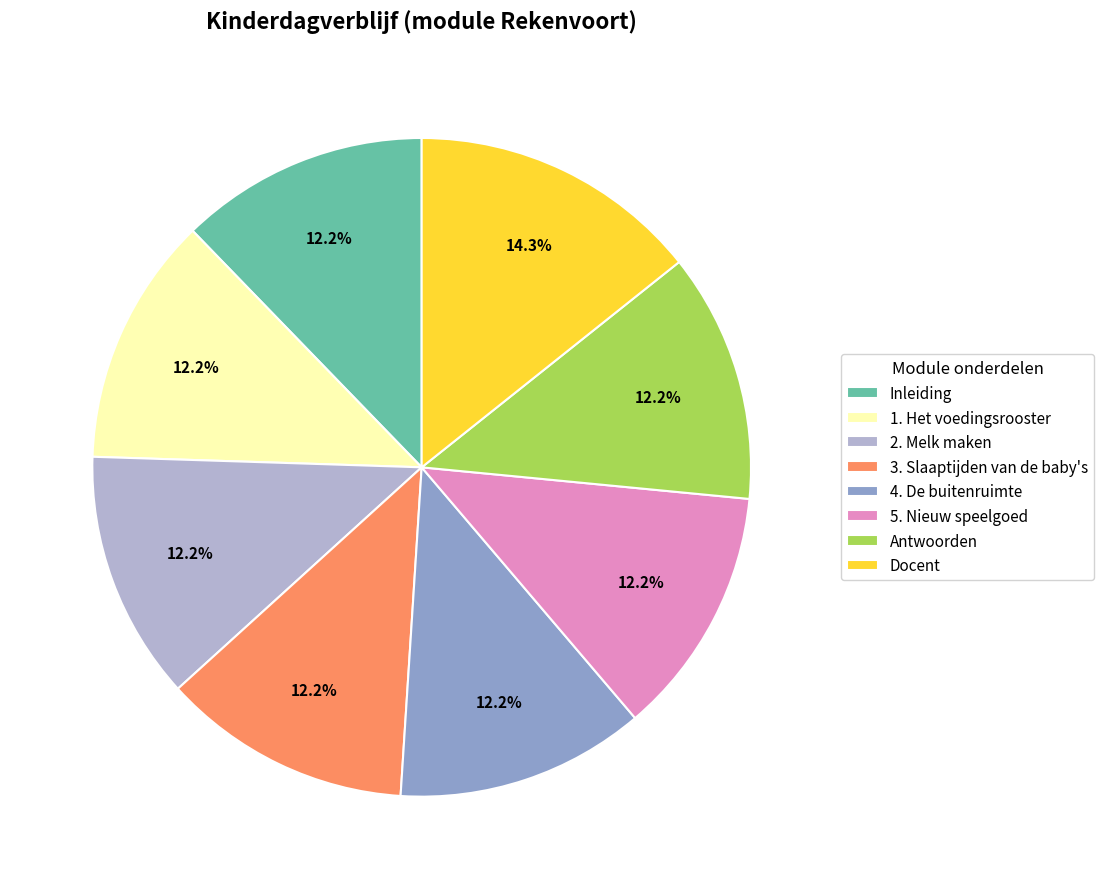

To the nearest percent, what is the difference between the 2. Melk maken and Docent slice percentages?

2%